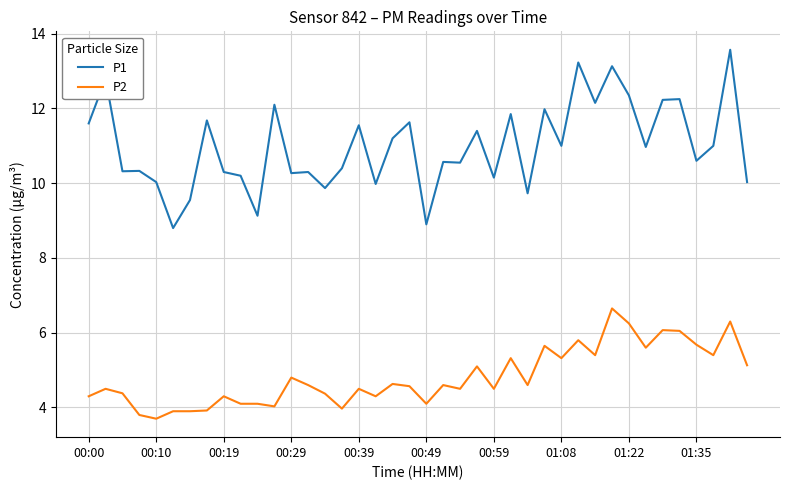

Which series has the largest range (max minus min)?

P1